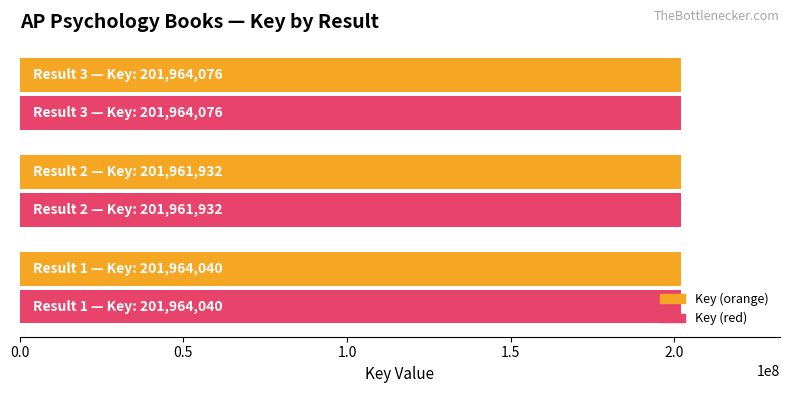

What is the sum of all Key (max style) values?

605890048